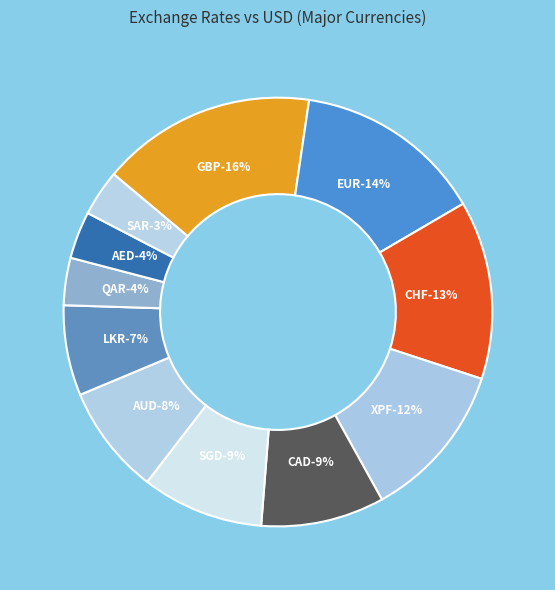

How many segments does this pie chart have?

11